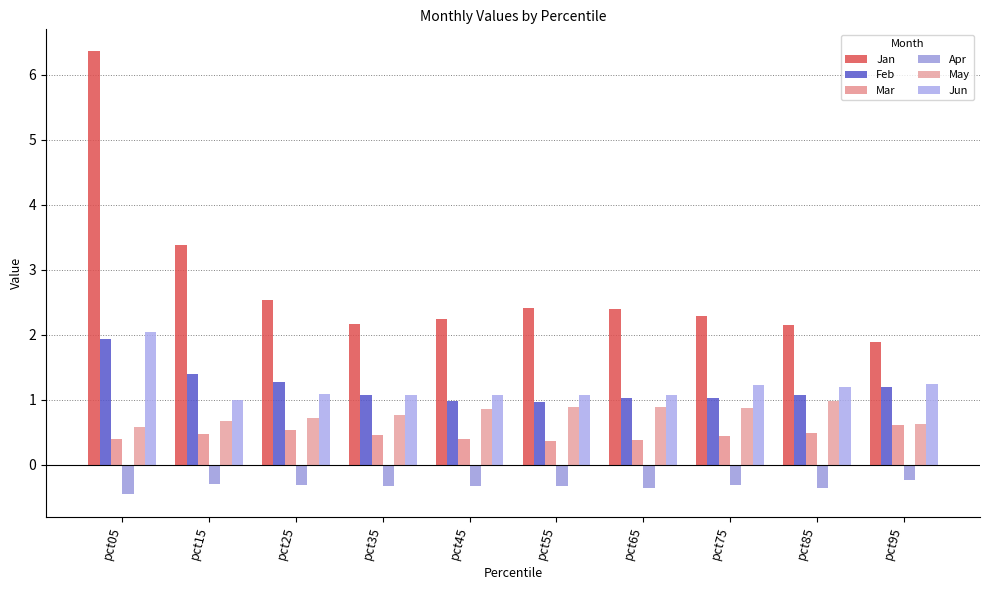

What is the smallest value displayed?

-0.5